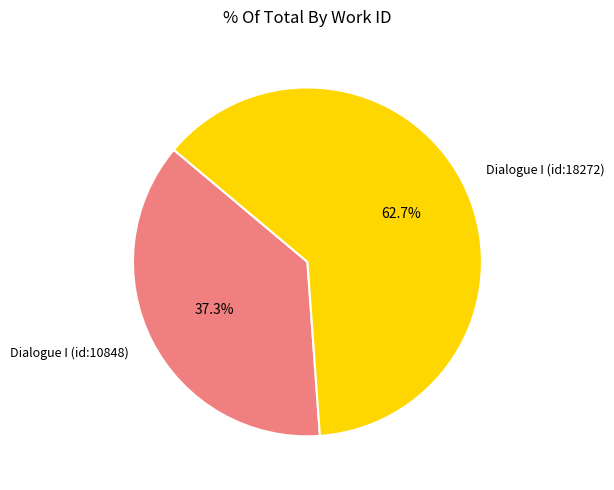

How many slices are in this pie chart?

2